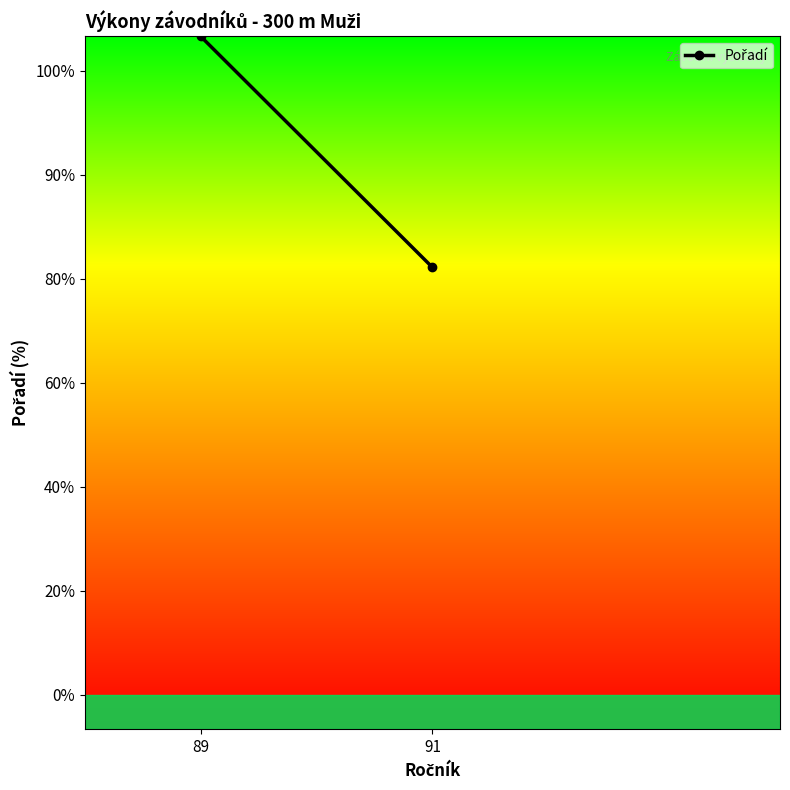

How many lines are shown in the chart?

1